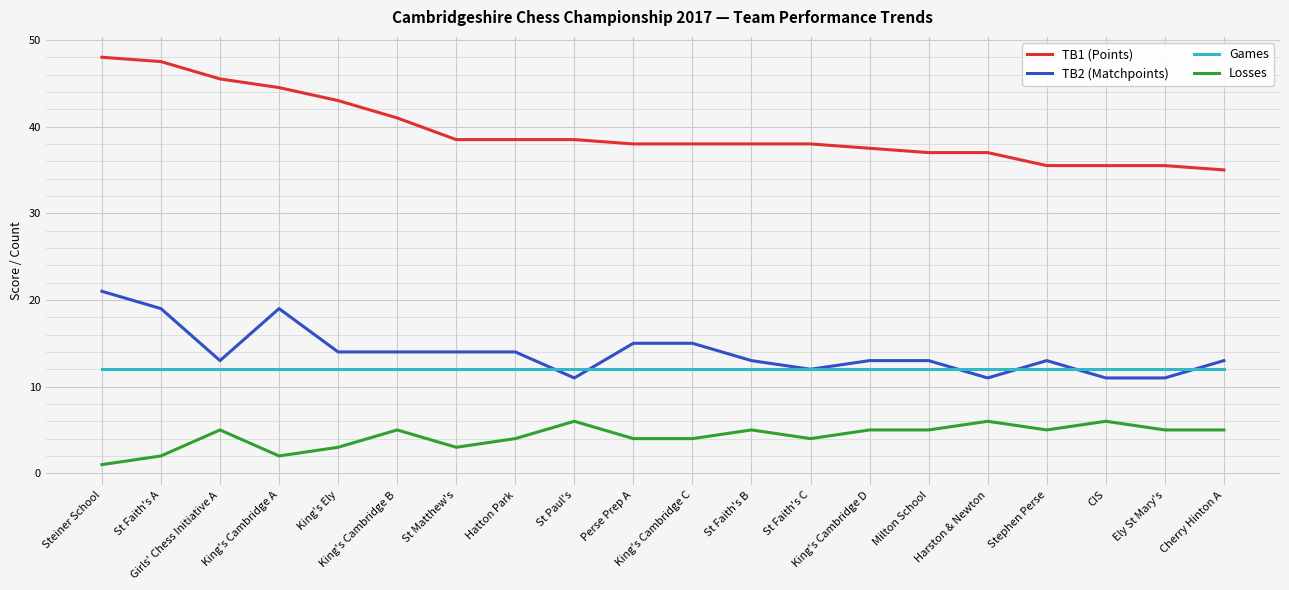

What is the difference between the Losses values at St Faith's C and King's Ely?

1.0